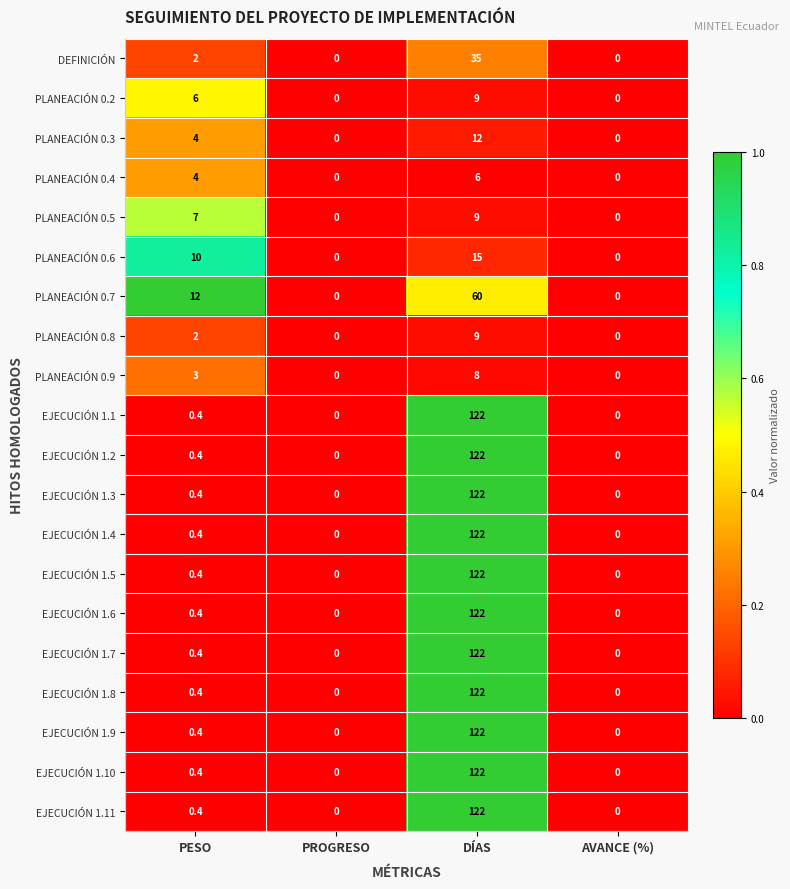

Is the value of PLANEACIÓN 0.2 at PESO greater than the value of EJECUCIÓN 1.7 at PROGRESO?

Yes